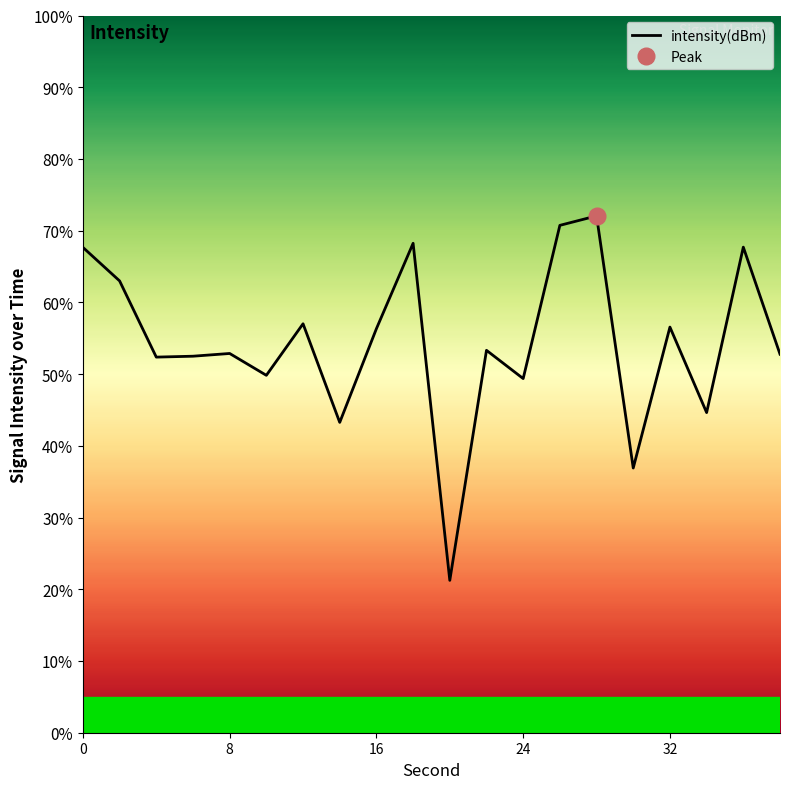

Reading left to right, extract all data points from this chart.

67.7	63.0	52.4	52.5	52.9	49.8	57.0	43.3	56.3	68.2	21.2	53.3	49.4	70.7	72.1	36.9	56.6	44.6	67.7	52.8